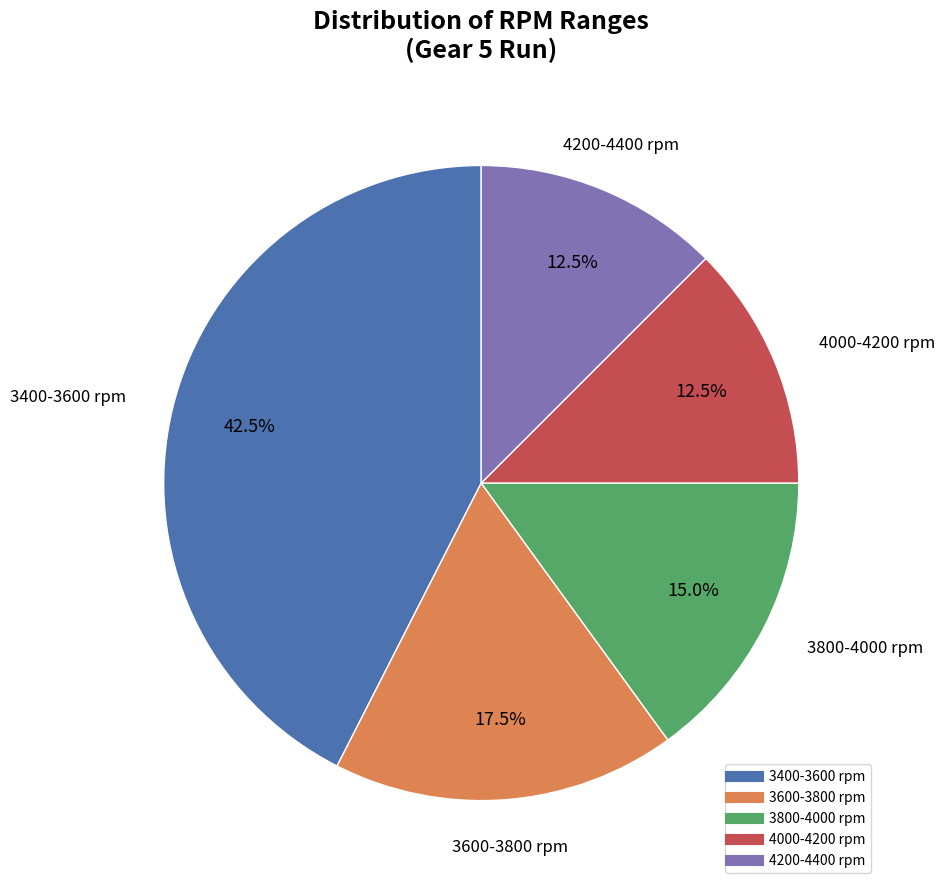

Does any single category account for the majority?

No